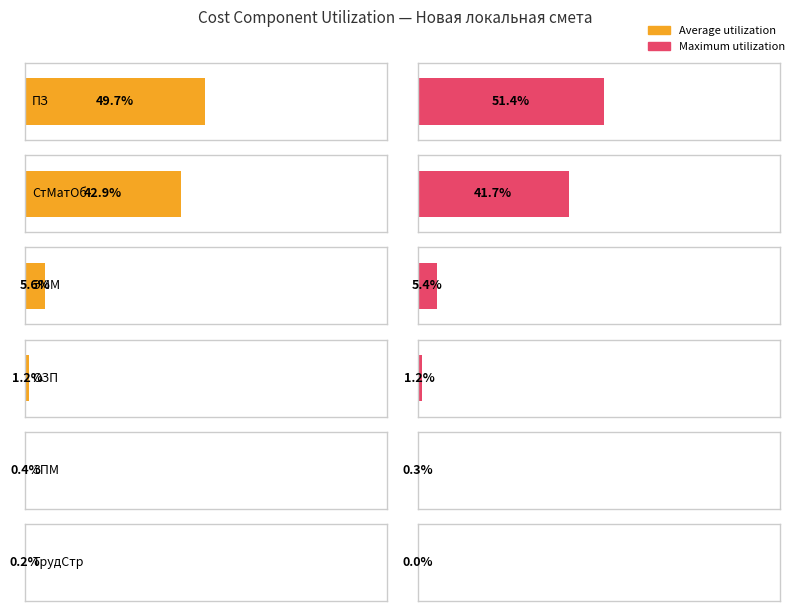

Which has a higher value, ЗПМ or ПЗ?

ПЗ